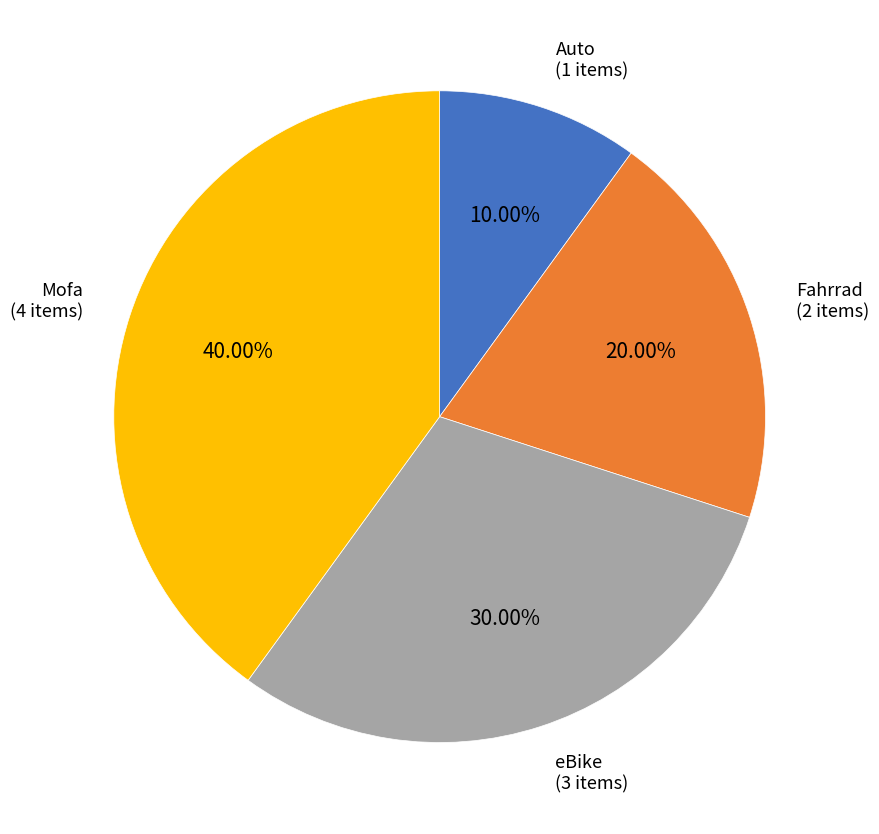

Between Mofa and Fahrrad, which is larger?

Mofa